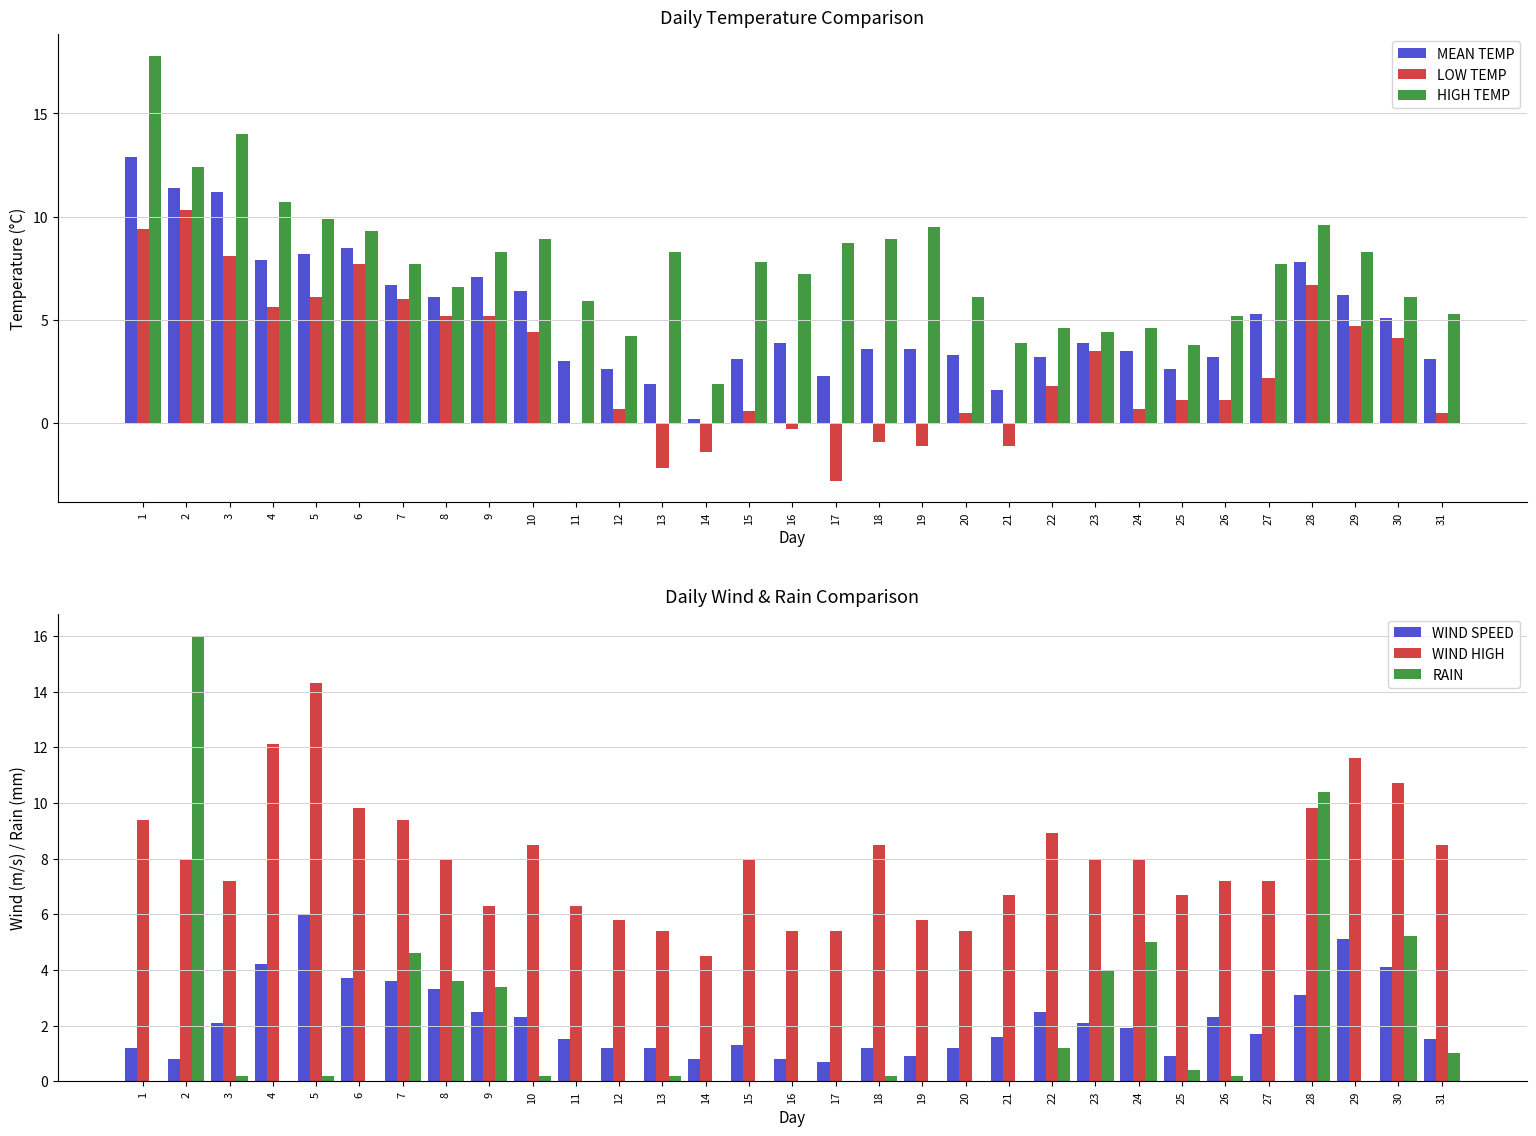

Rank the series at 3 from lowest to highest value.

RAIN, WIND SPEED, WIND HIGH, LOW TEMP, MEAN TEMP, HIGH TEMP